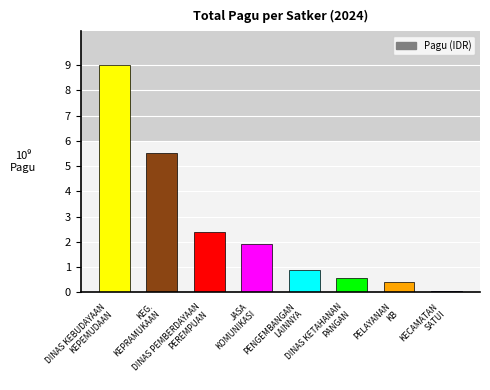

Where does the data first go above 189505000?

DINAS KEBUDAYAAN
KEPEMUDAAN